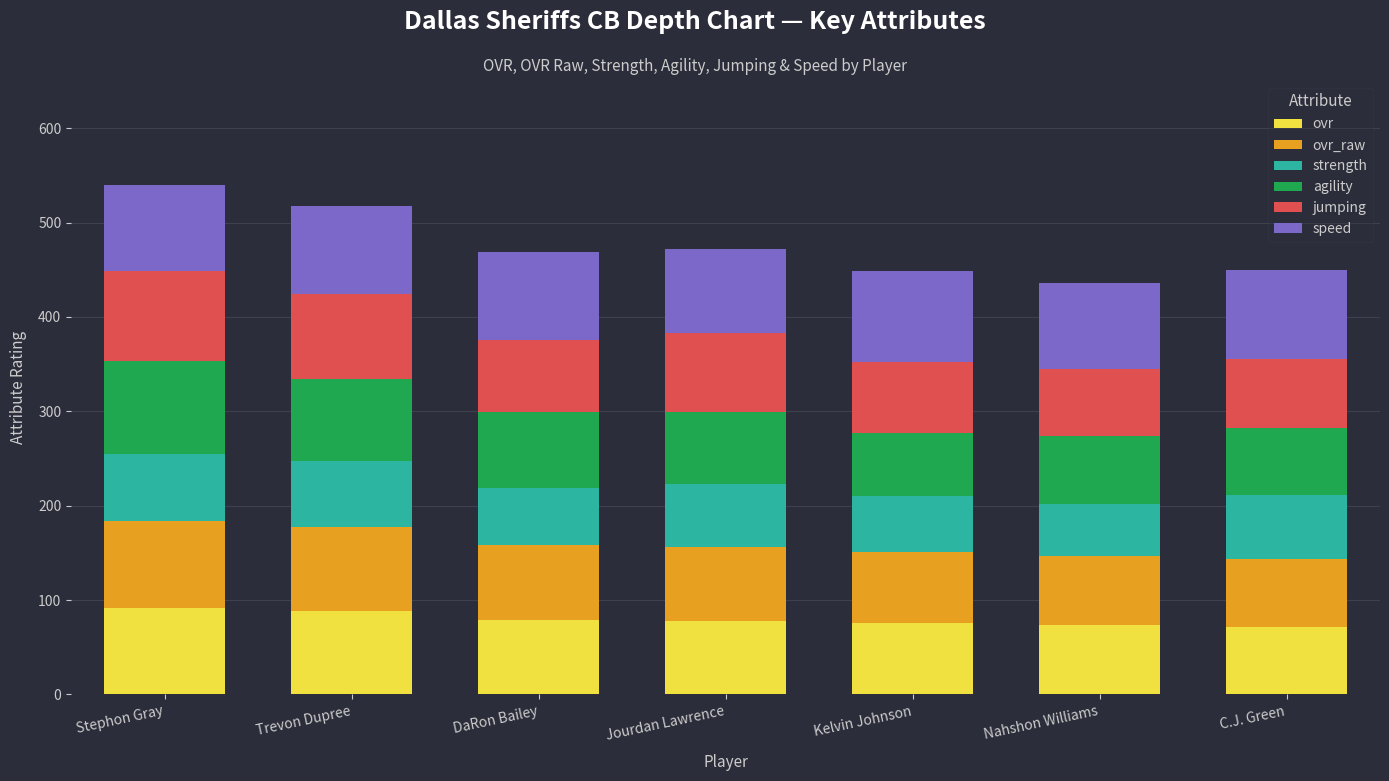

What is the highest value of the ovr series?

92